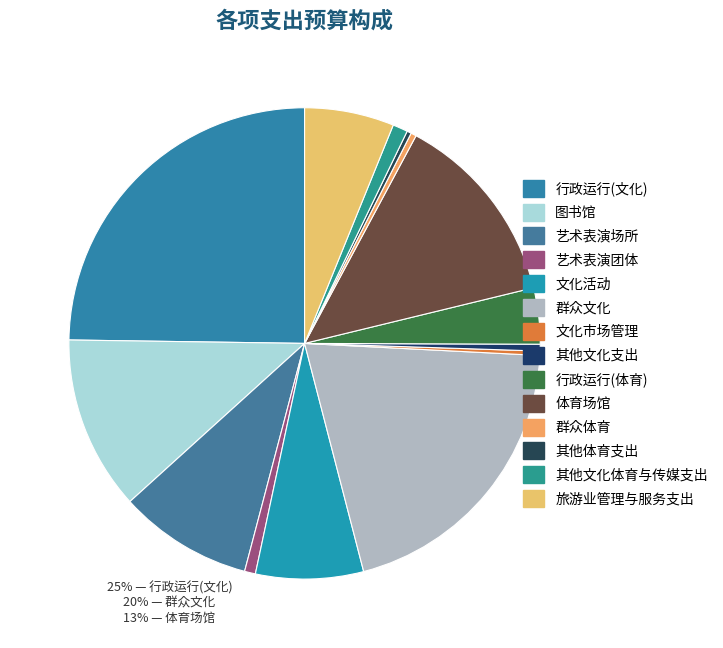

Which slice is the smallest?

文化市场管理